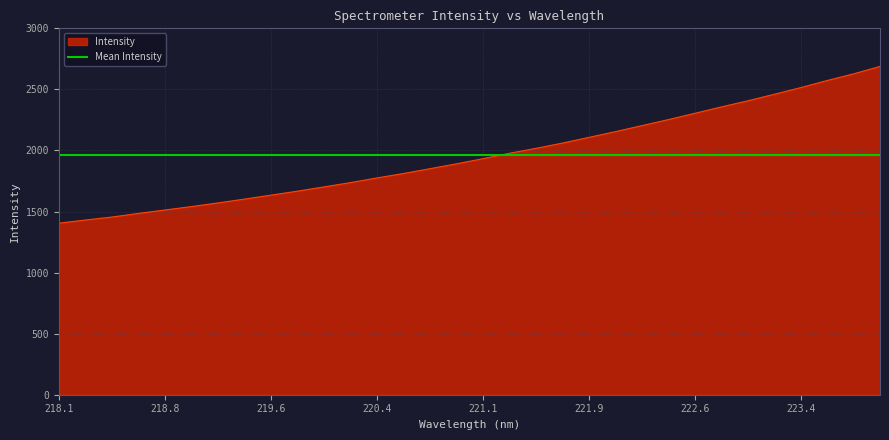

Is it true that Intensity equals 1932.6 at 221.1?

True